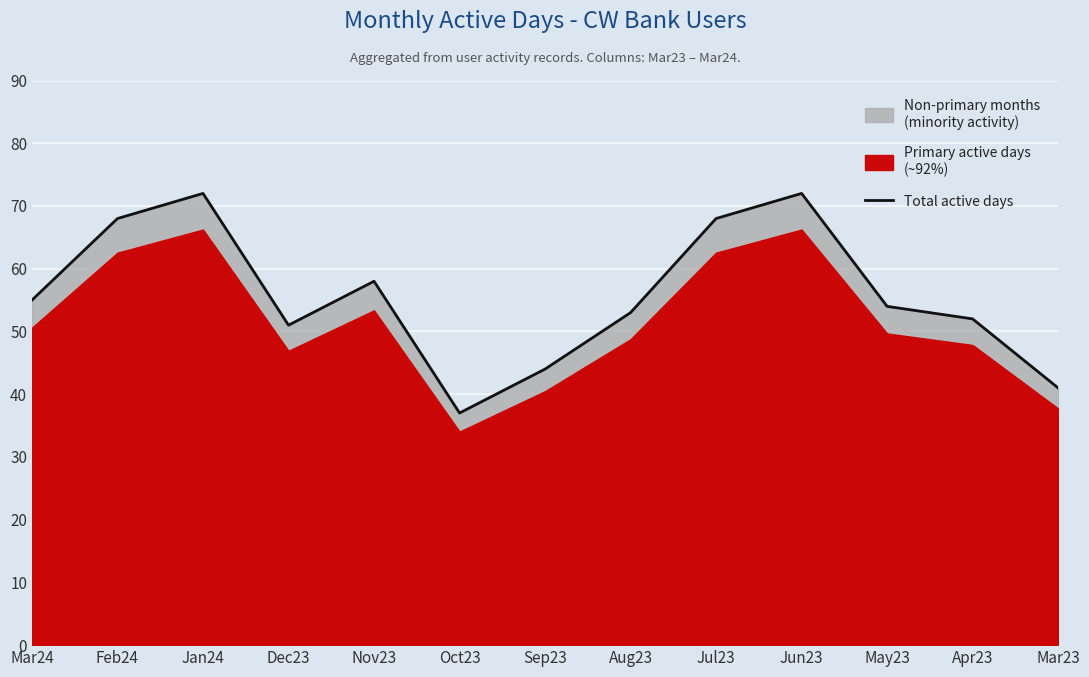

What is the sum of all values?

725